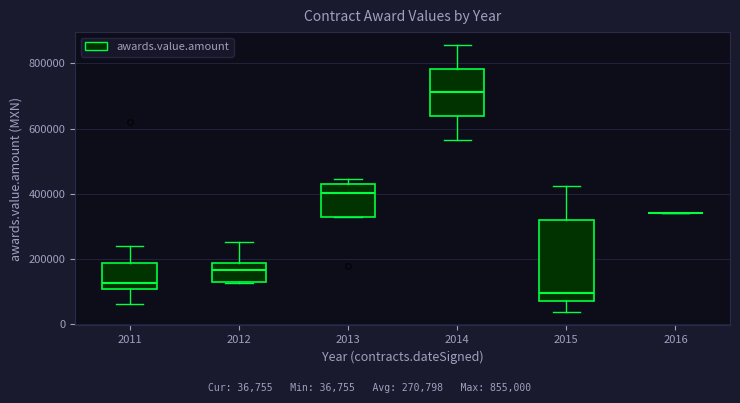

Reading left to right, transcribe this box plot: for each box, give where its median line is, the range the box spans, and where its two whiskers end, as read against the y-axis. The values are not printed on the chart, so give them approximately, as read against the axis.

2011: median 120000, box 100000 to 180000, whiskers 60000 to 240000
2012: median 160000, box 120000 to 180000, whiskers 120000 to 260000
2013: median 400000, box 320000 to 420000, whiskers 320000 to 440000
2014: median 720000, box 640000 to 780000, whiskers 560000 to 860000
2015: median 100000, box 80000 to 320000, whiskers 40000 to 420000
2016: box collapsed to a line at 340000, whiskers 340000 to 340000